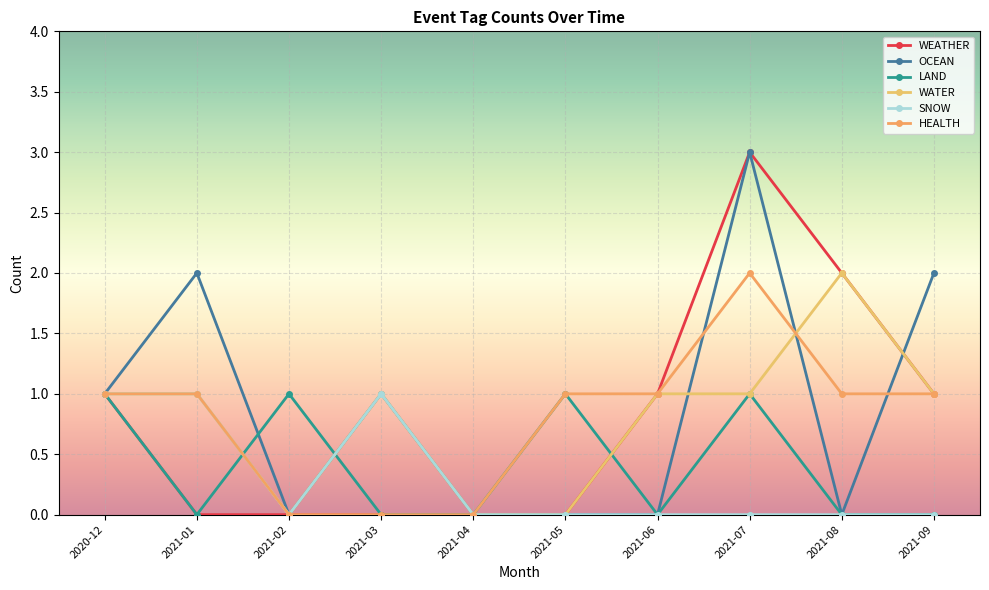

What is the value of the HEALTH point at the 1st from the left?

1